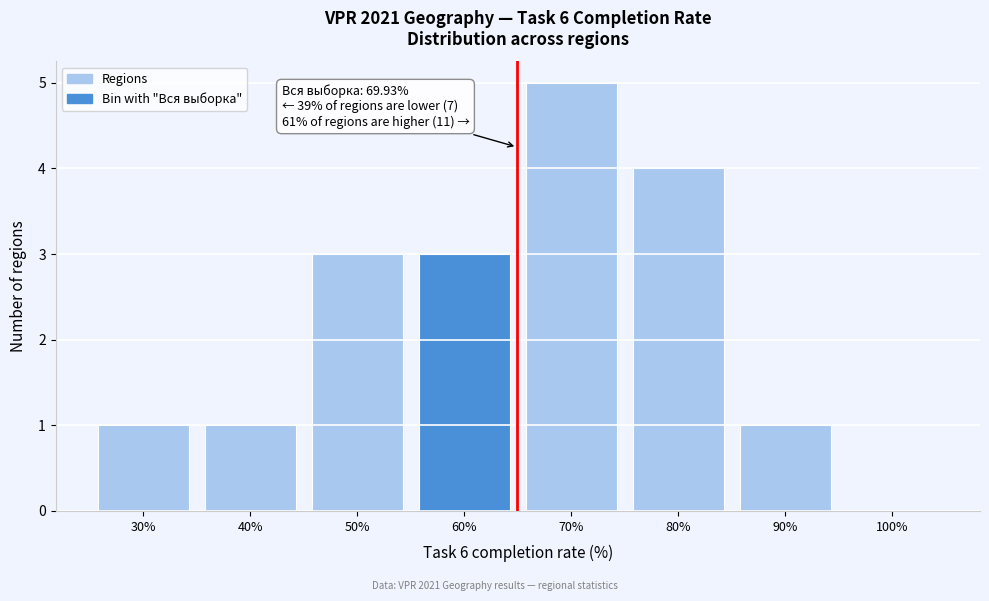

Reading right to left, extract all data points from this chart.

100%=0	90%=1	80%=4	70%=5	60%=3	50%=3	40%=1	30%=1